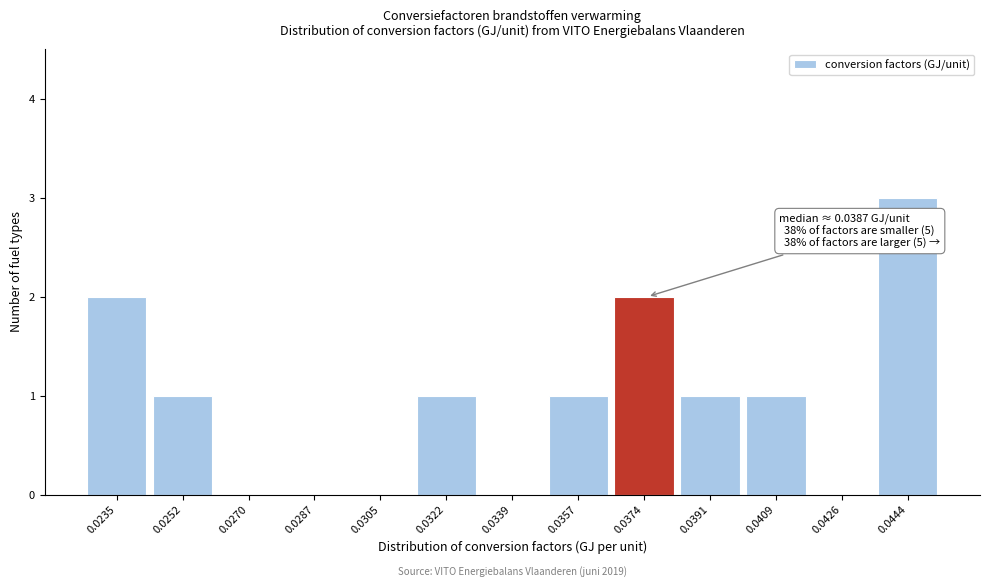

Reading left to right, list all the values displayed in this chart.

0.0235=2	0.0252=1	0.0270=0	0.0287=0	0.0305=0	0.0322=1	0.0339=0	0.0357=1	0.0374=2	0.0391=1	0.0409=1	0.0426=0	0.0444=3